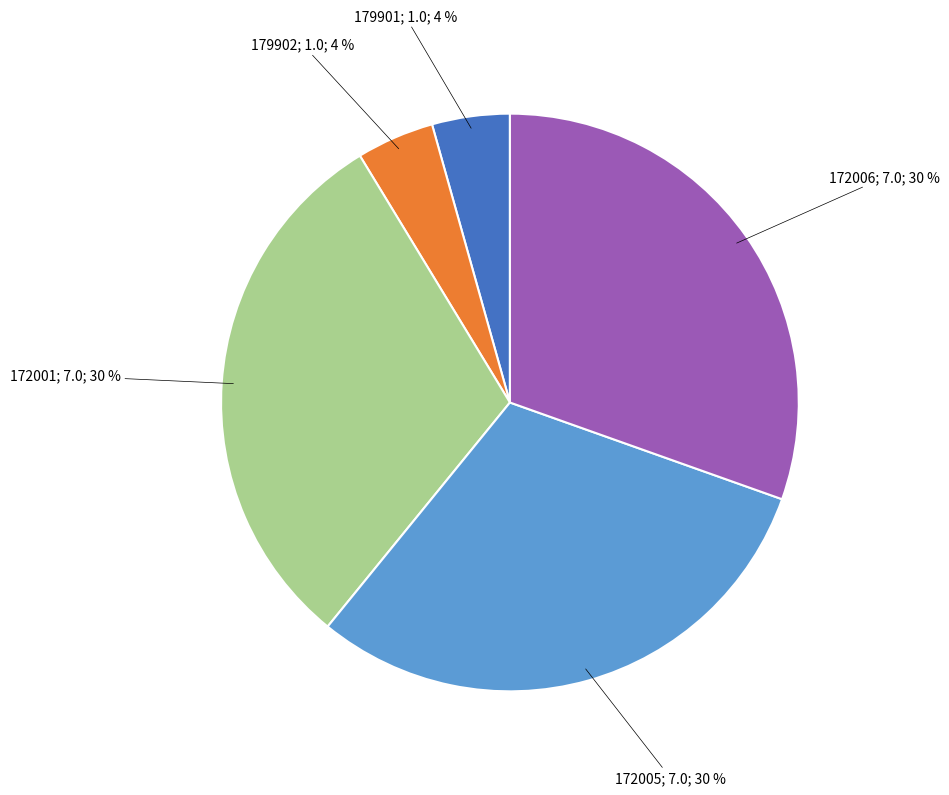

To the nearest percent, what is the average slice percentage?

20%